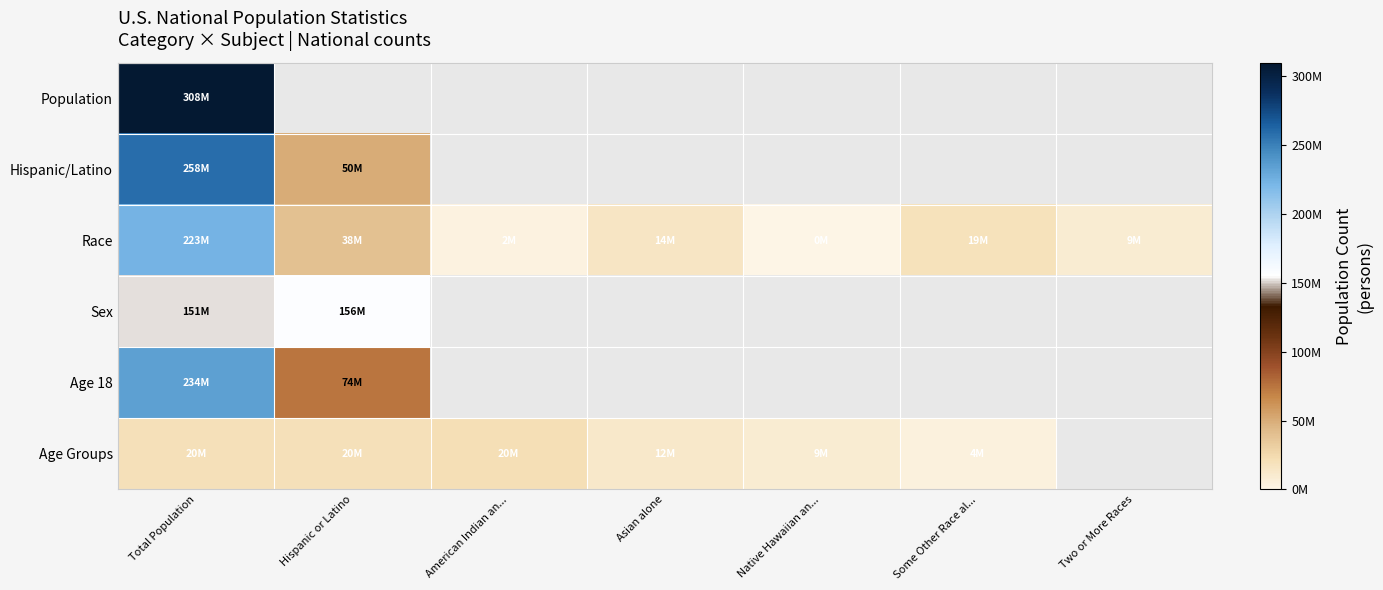

What is the difference between the maximum and minimum values in the Sex series?

5182886.0